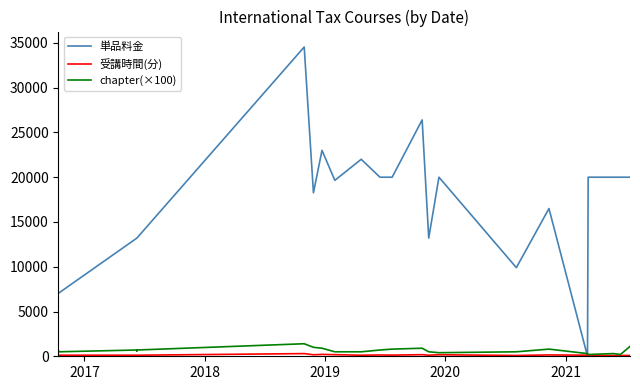

Is the value of 単品料金 at 6 greater than the value of 受講時間(分) at 2018?

Yes